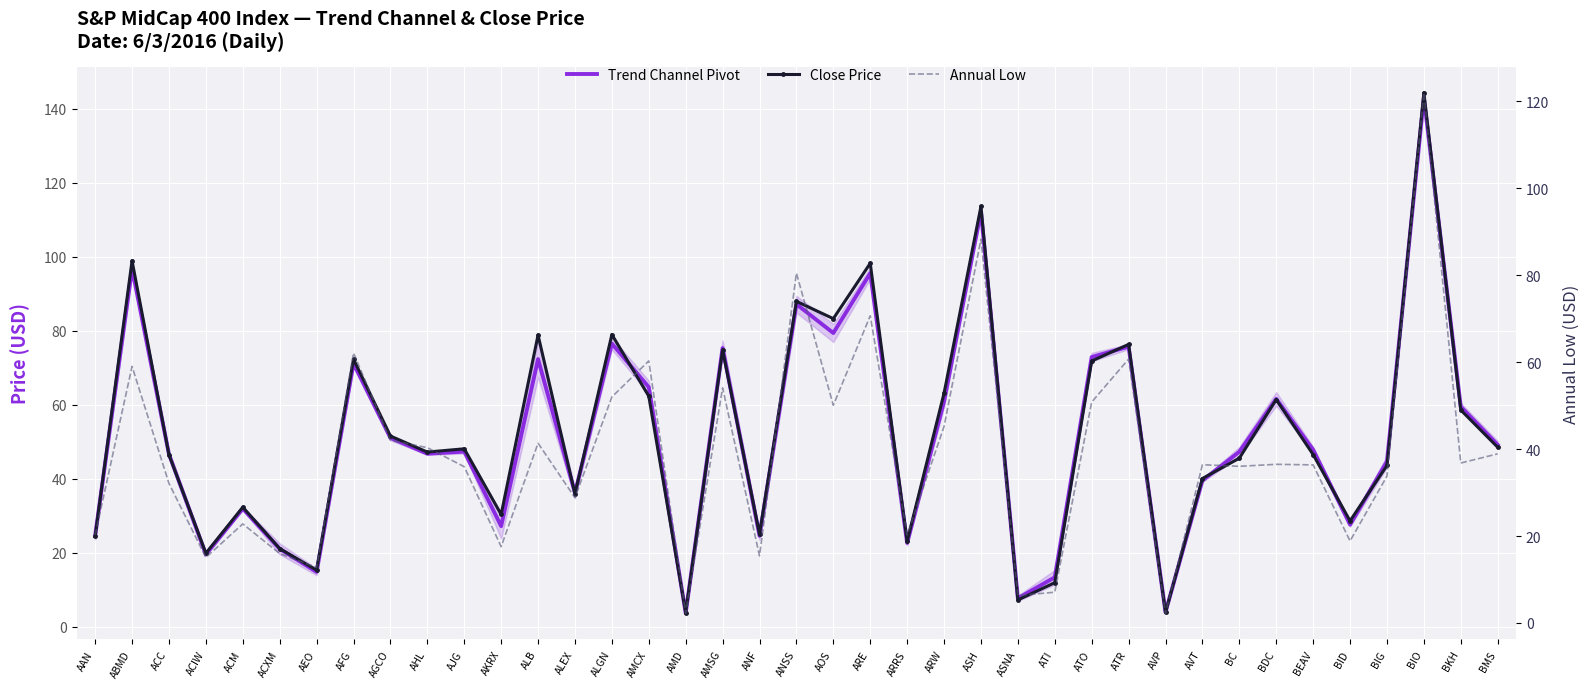

At which category is the sum across all series the highest?

BIO